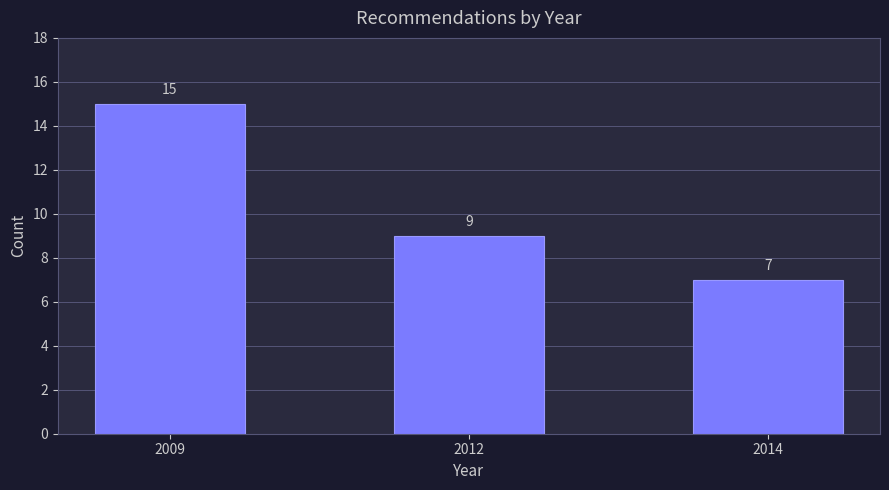

Reading left to right, what are all the values shown in this chart?

15	9	7